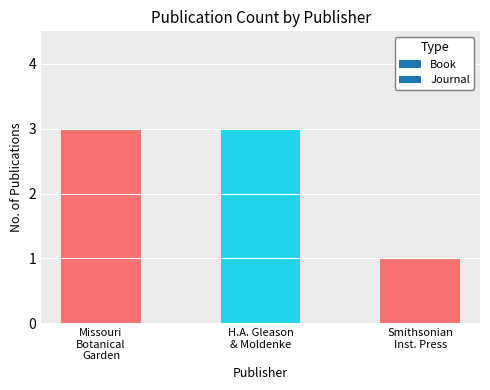

How many categories are shown in the chart?

3